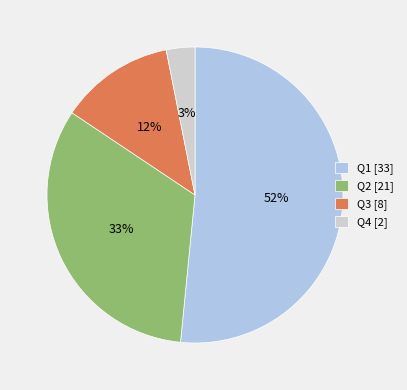

To the nearest percent, what is the combined percentage of Q1 and Q3?

64%